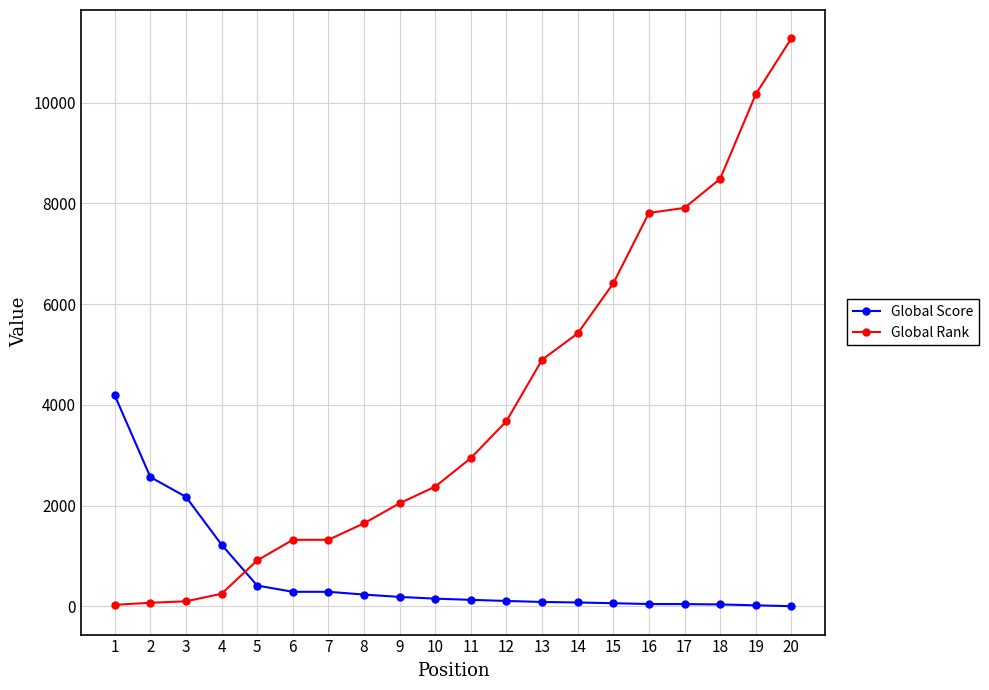

Which series changed the most between 5 and 20?

Global Rank